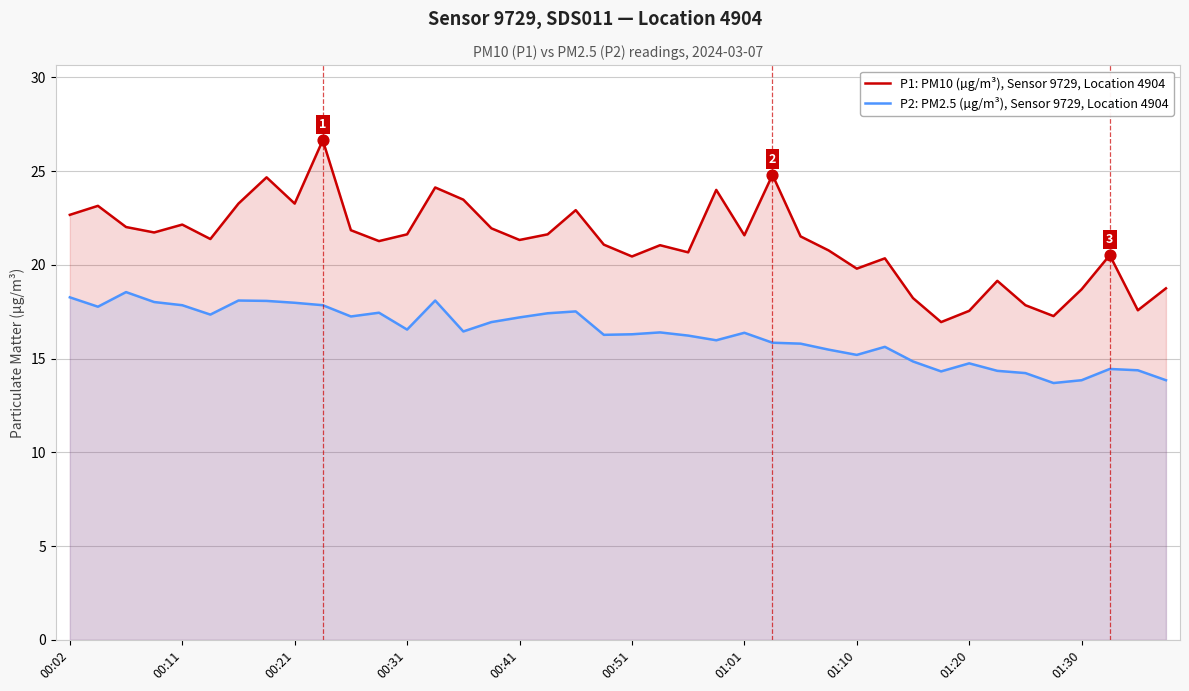

Which series contains the highest Y value?

P1: PM10 (µg/m³), Sensor 9729, Location 4904